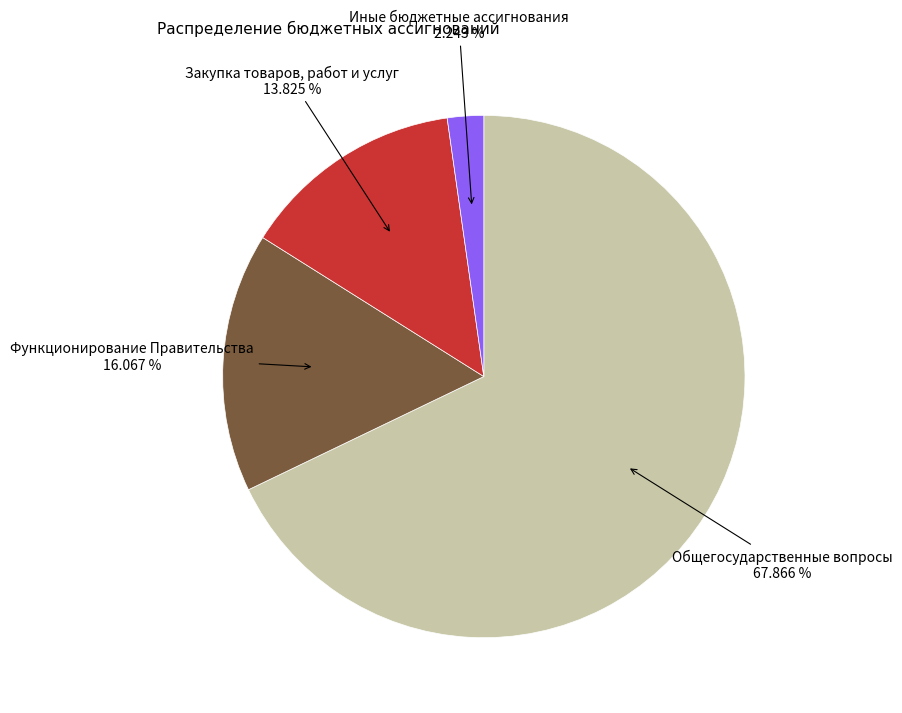

Is there any slice that represents more than half of the pie?

Yes